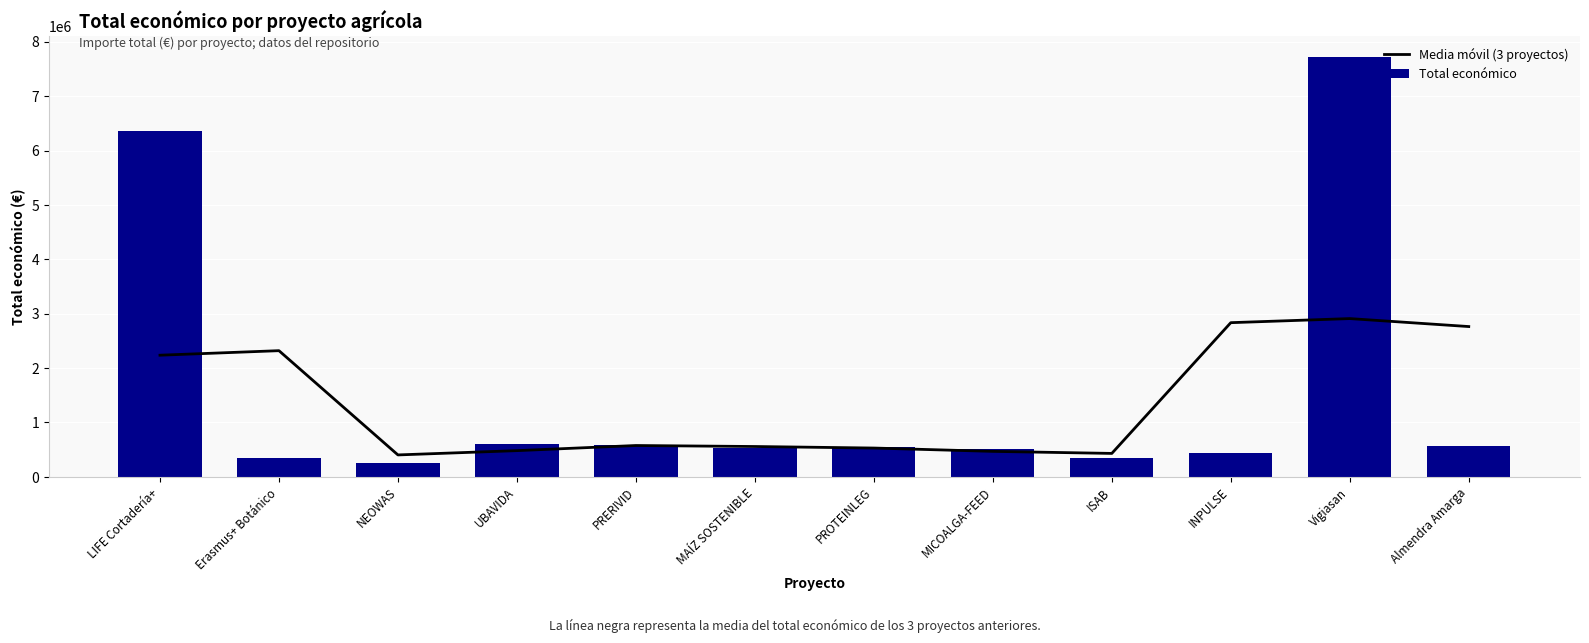

What position from the right is ISAB?

4